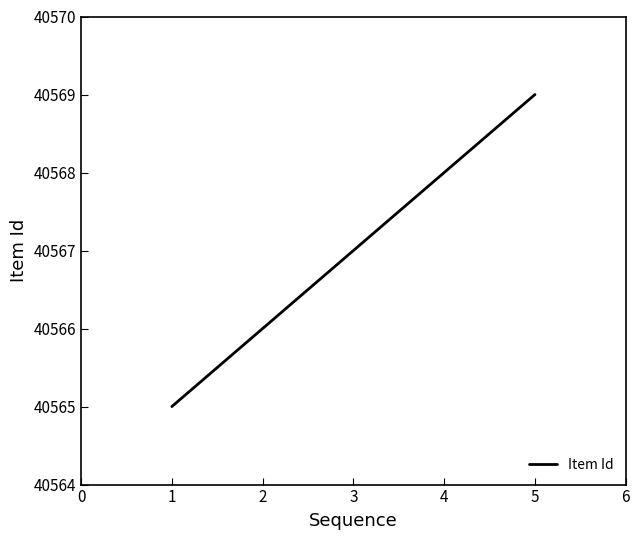

How many values are between 40566 and 40568?

3